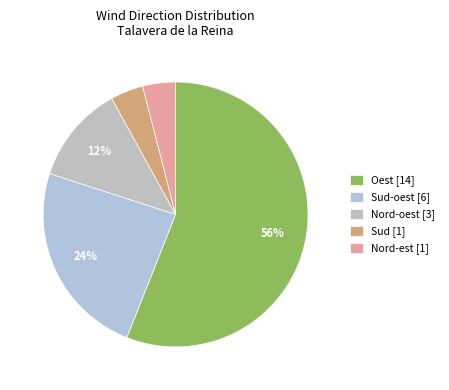

Count the number of slices in the pie.

5